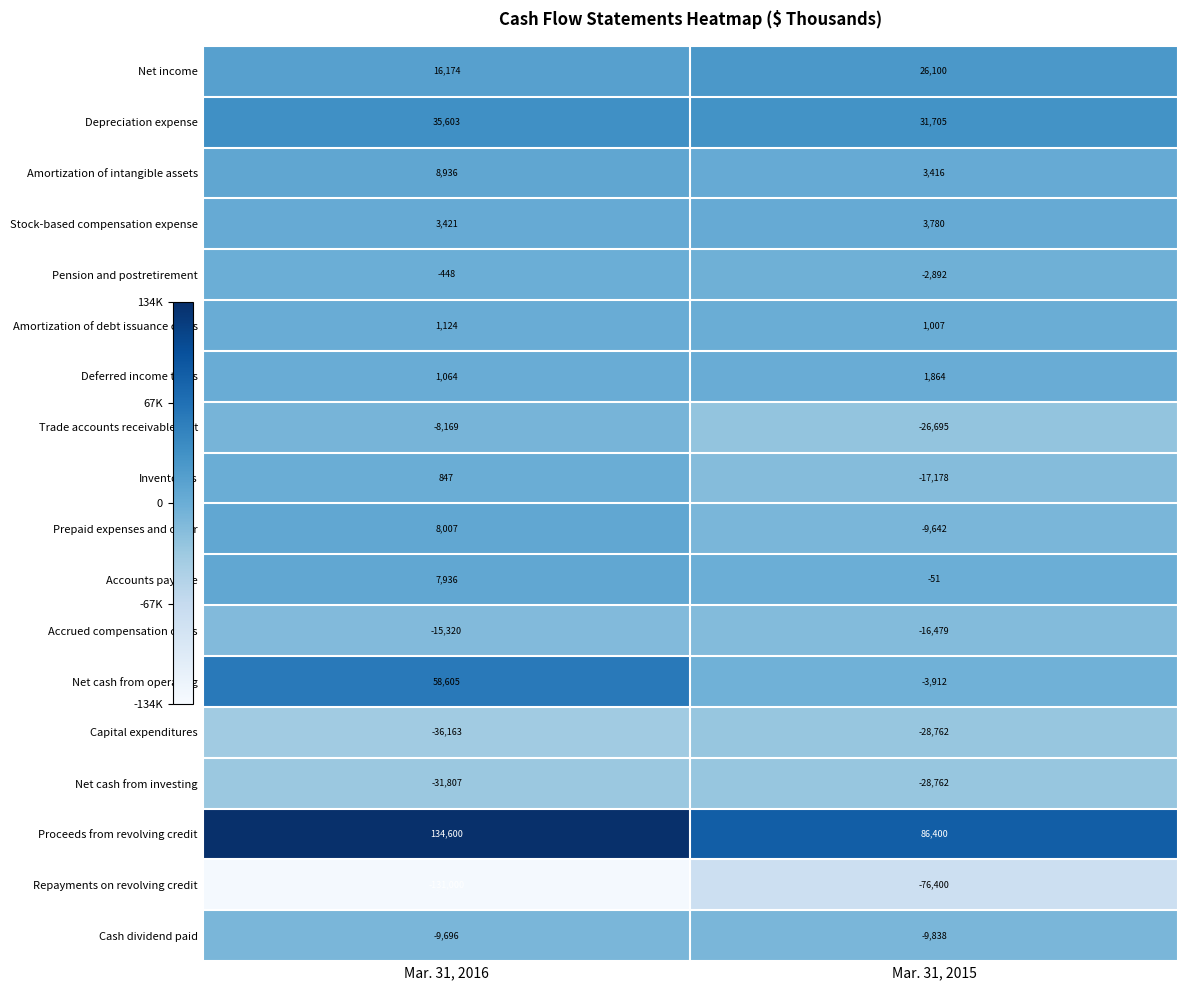

At which category is the sum across all series the highest?

Mar. 31, 2016